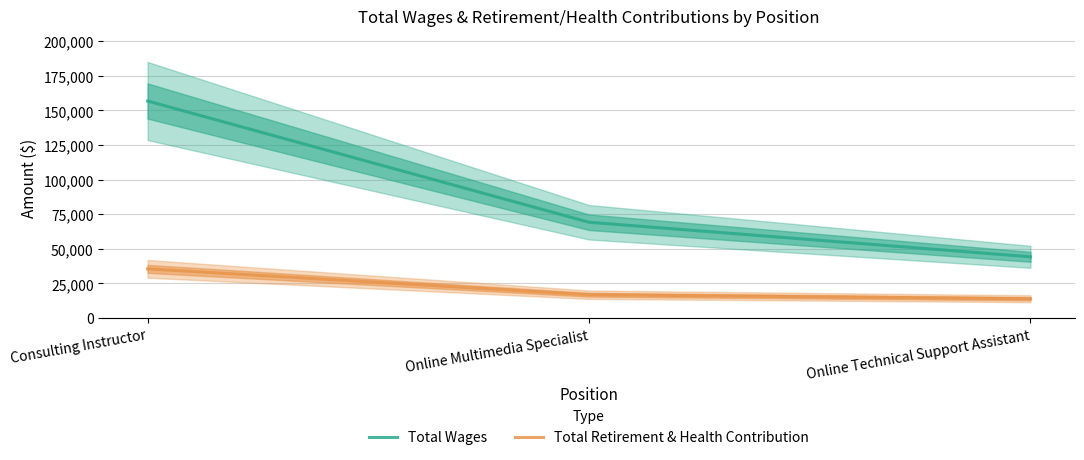

At which category is the sum across all series the highest?

Consulting Instructor